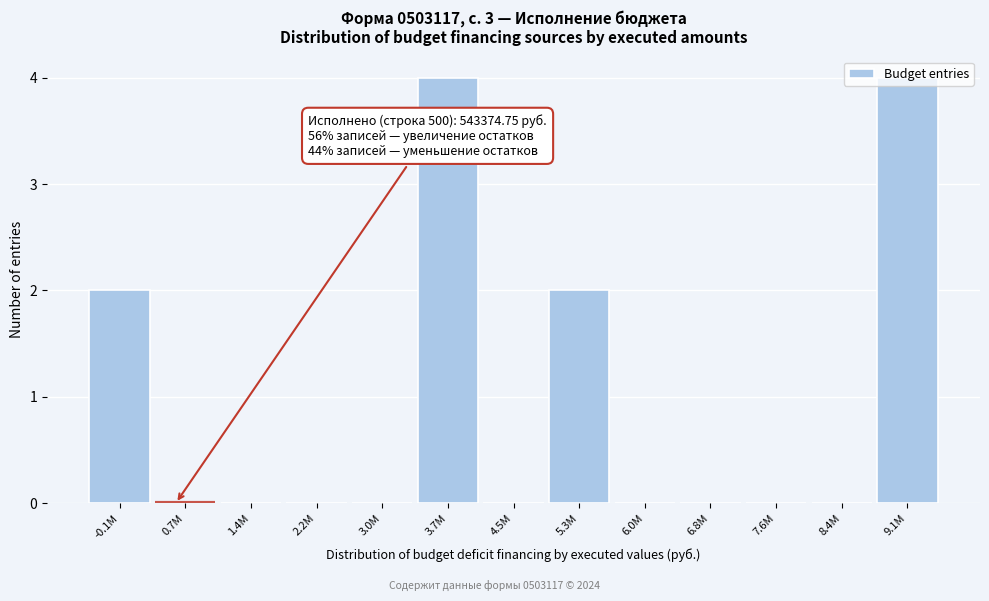

True or false: the data shows 0 at 1.4M.

True